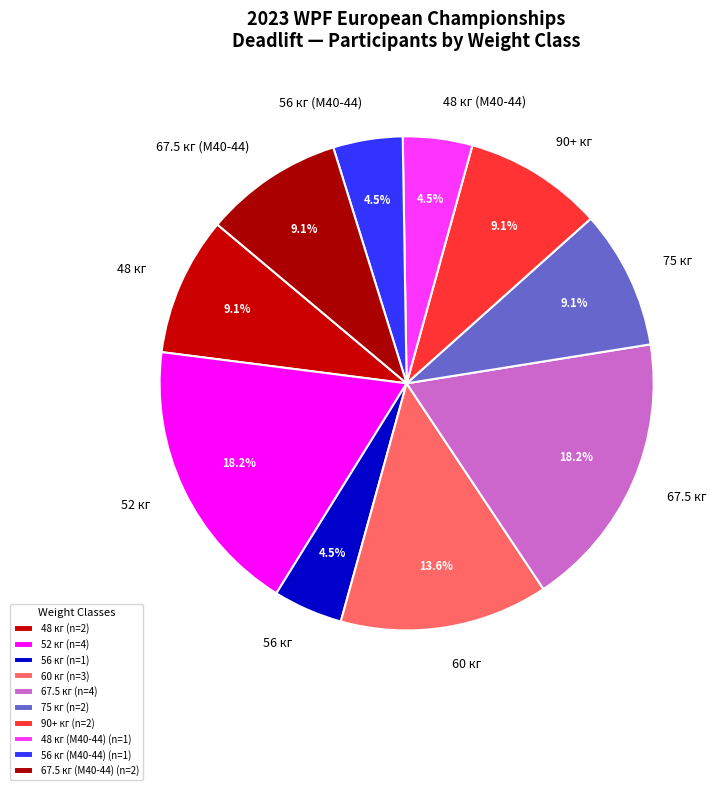

Is the sum of 60 кг and 56 кг greater than half?

No